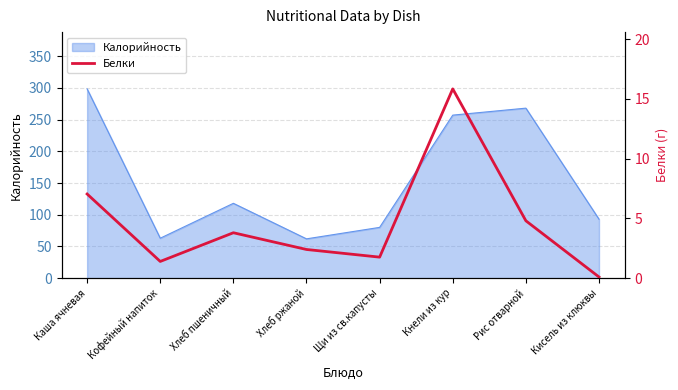

What is the approximate value of Калорийность at Рис отварной?

268.0